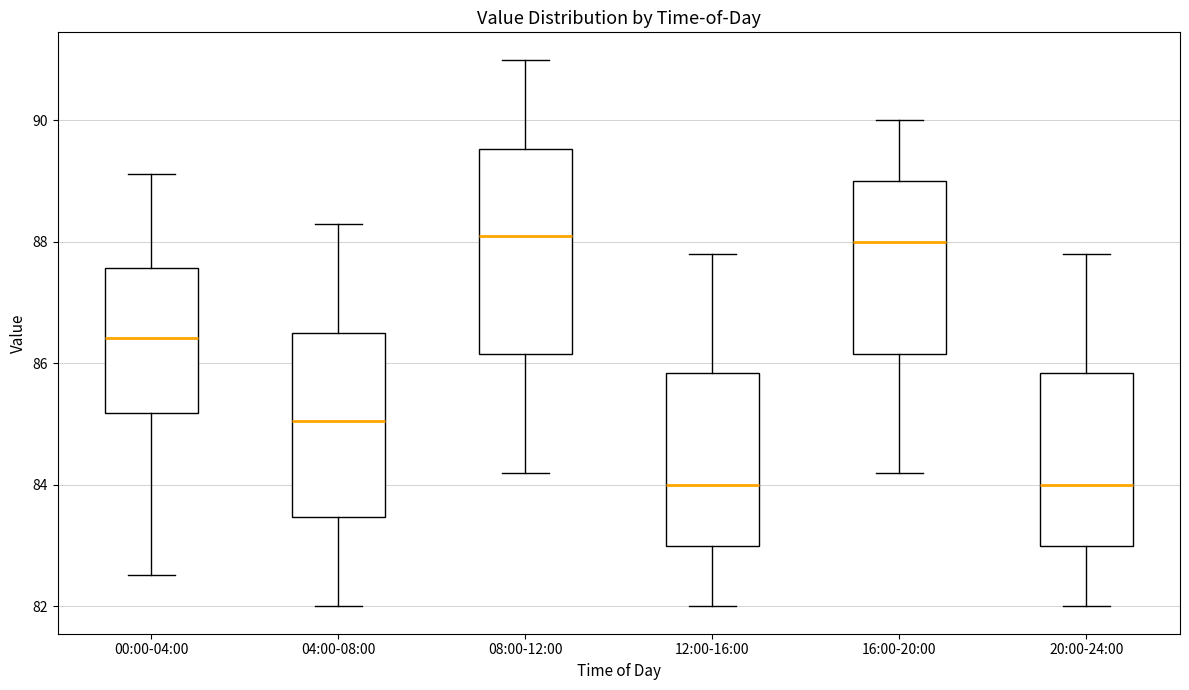

Reading left to right, transcribe this box plot: for each box, give where its median line is, the range the box spans, and where its two whiskers end, as read against the y-axis. The values are not printed on the chart, so give them approximately, as read against the axis.

00:00-04:00: median 86.4, box 85.2 to 87.6, whiskers 82.6 to 89.2
04:00-08:00: median 85.0, box 83.4 to 86.6, whiskers 82.0 to 88.4
08:00-12:00: median 88.2, box 86.2 to 89.6, whiskers 84.2 to 91.0
12:00-16:00: median 84.0, box 83.0 to 85.8, whiskers 82.0 to 87.8
16:00-20:00: median 88.0, box 86.2 to 89.0, whiskers 84.2 to 90.0
20:00-24:00: median 84.0, box 83.0 to 85.8, whiskers 82.0 to 87.8